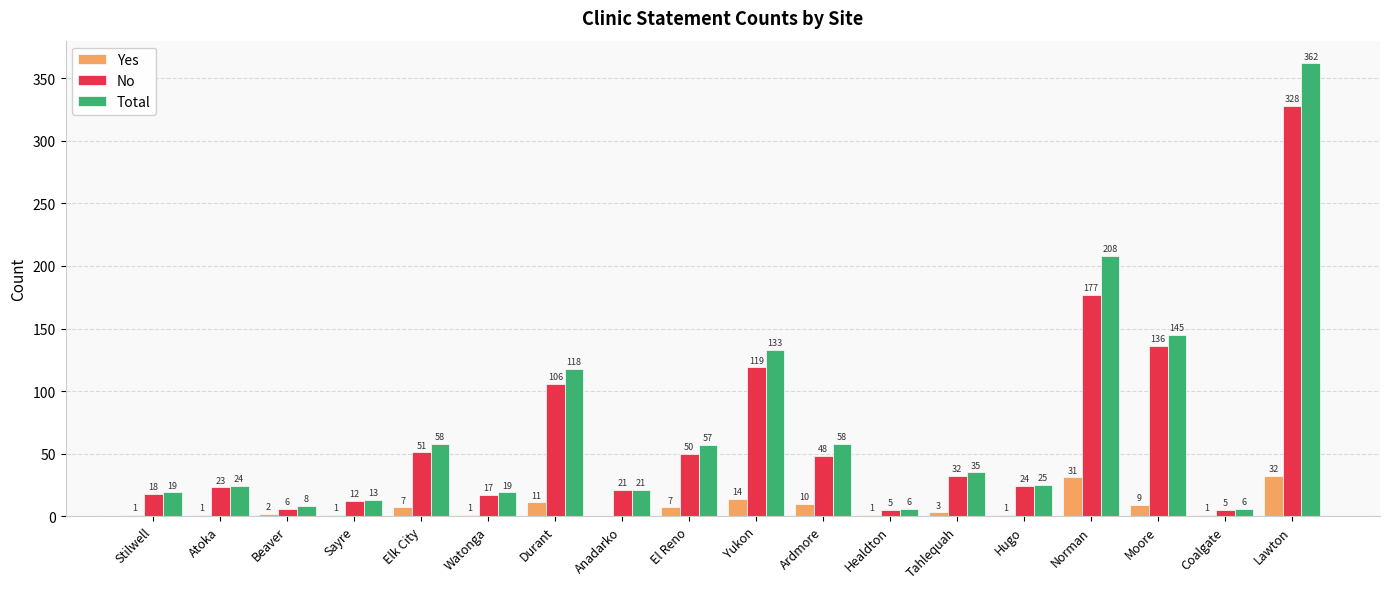

How many distinct data groups are displayed?

3